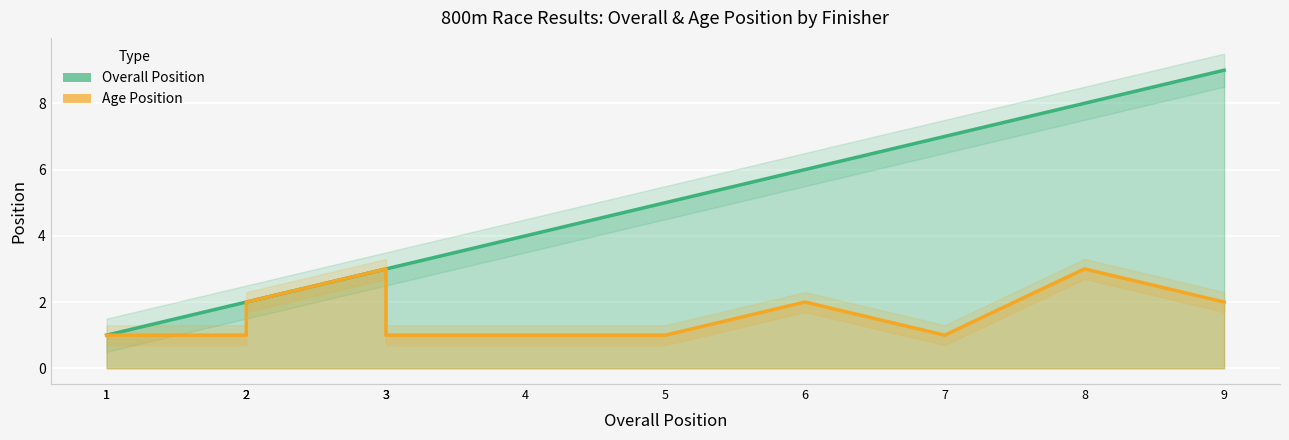

What is the lowest value of the Overall Position series?

1